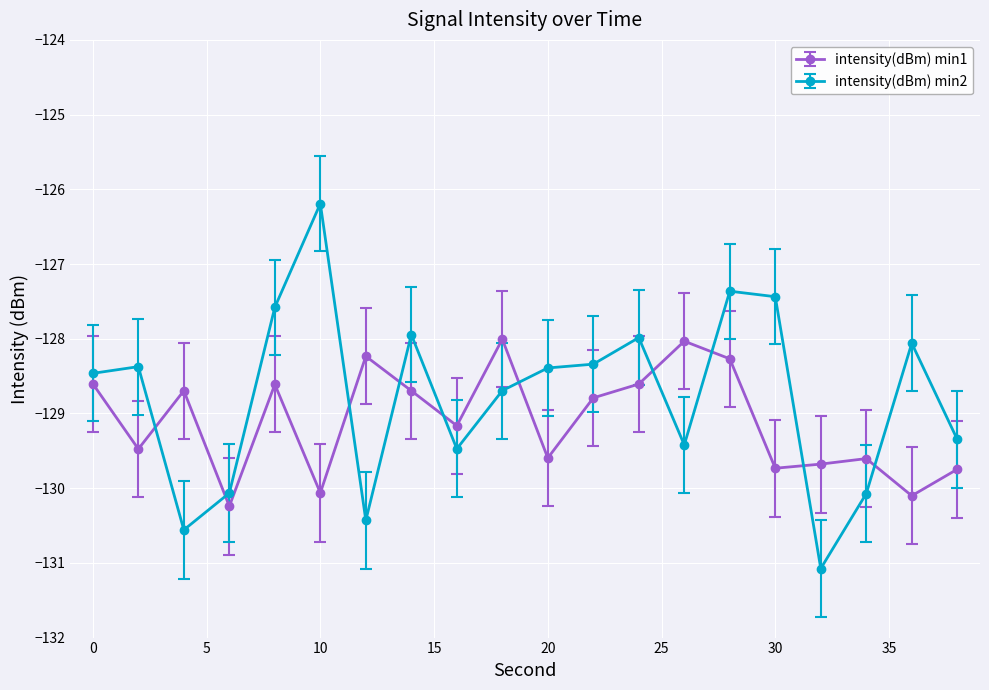

What is the minimum value for intensity(dBm) min2?

-131.1